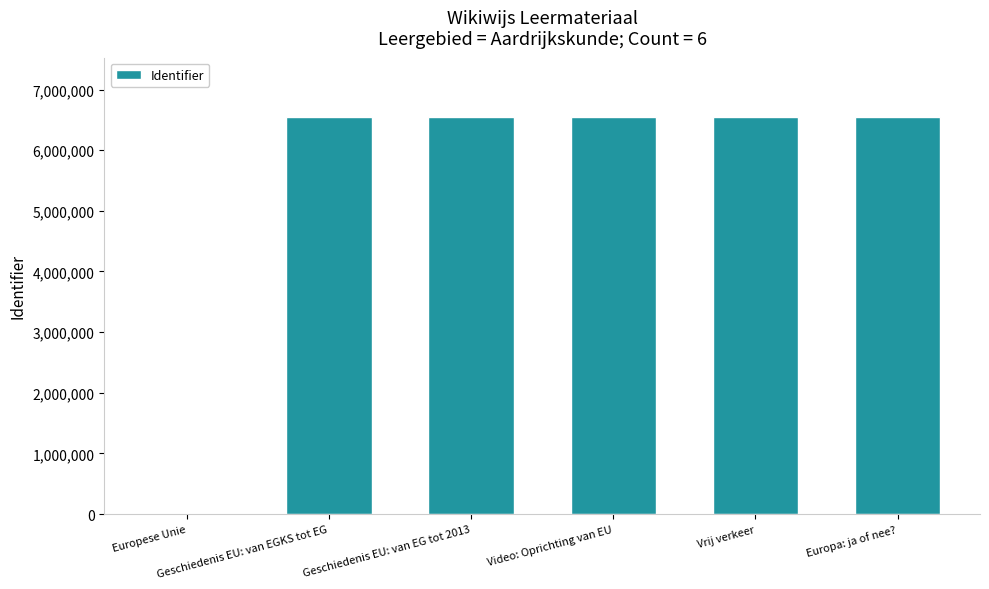

True or false: the data shows 10859836 at Geschiedenis EU: van EG tot 2013.

False